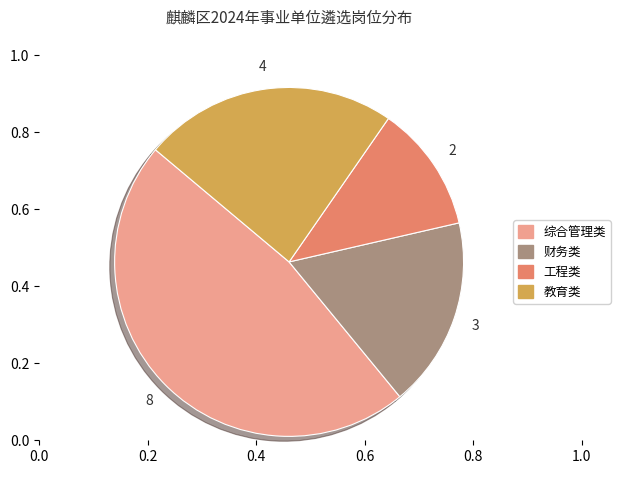

What is the smallest slice in the pie chart?

工程类